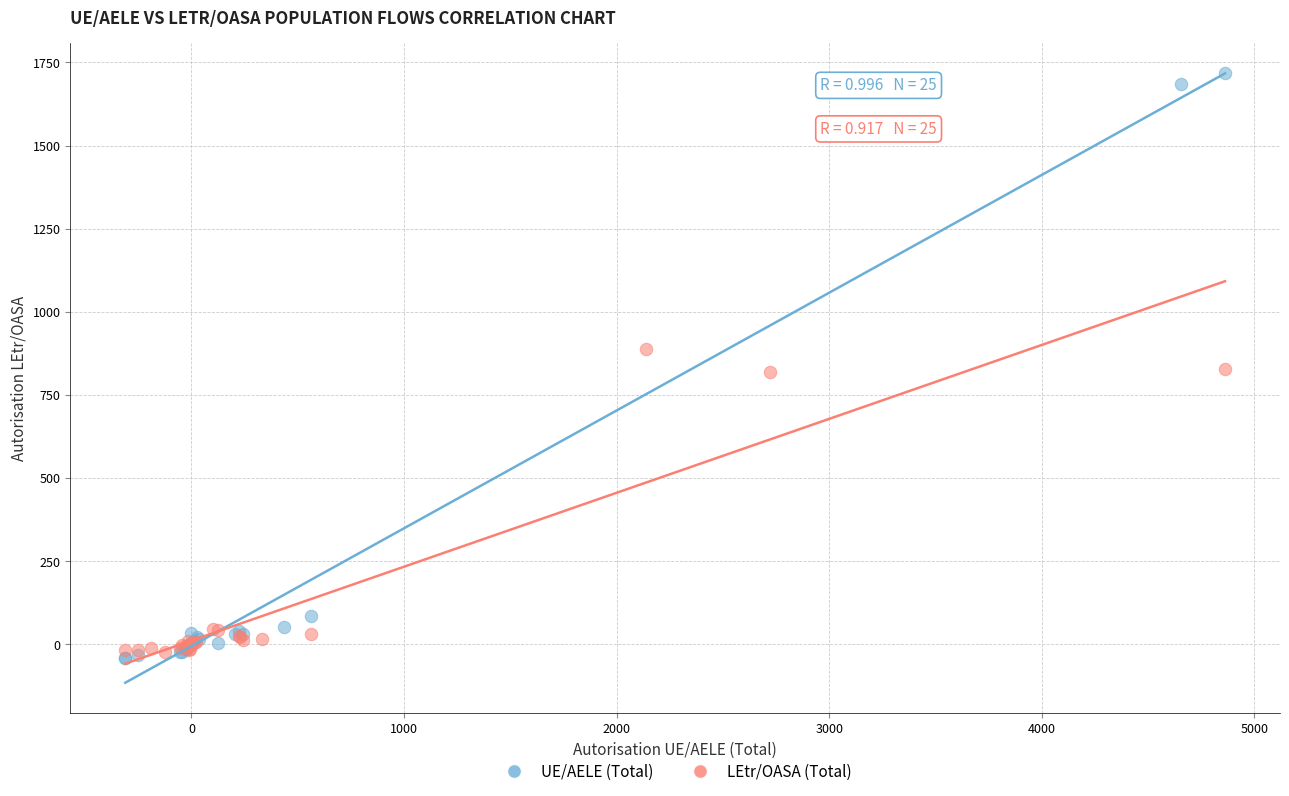

Which series has the largest Y range (max minus min)?

UE/AELE (Total)